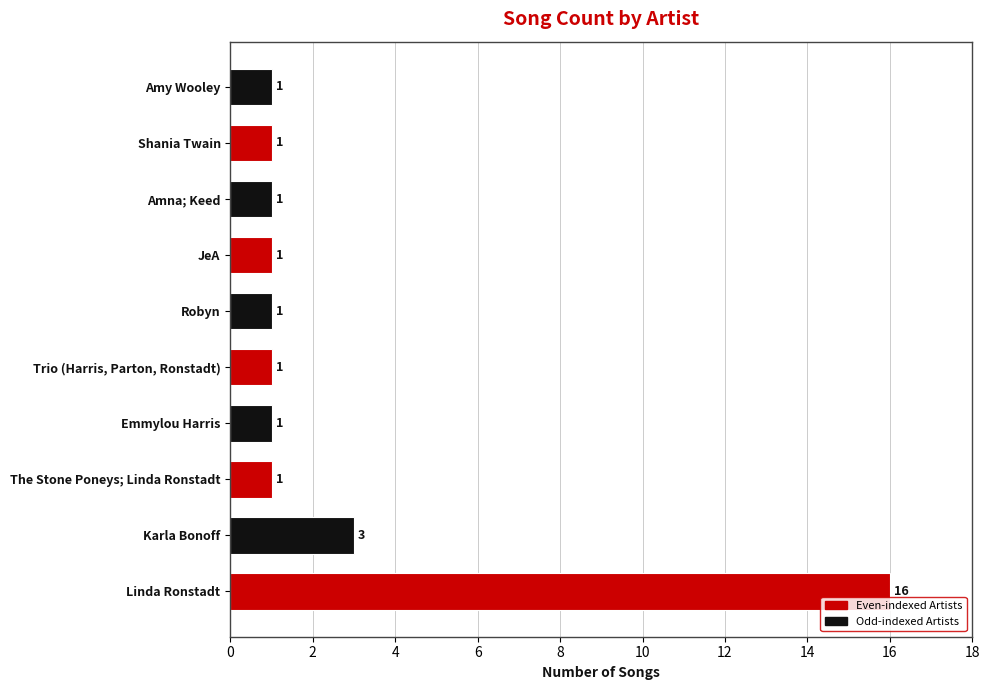

Where is the data nearest to the value 8?

Karla Bonoff